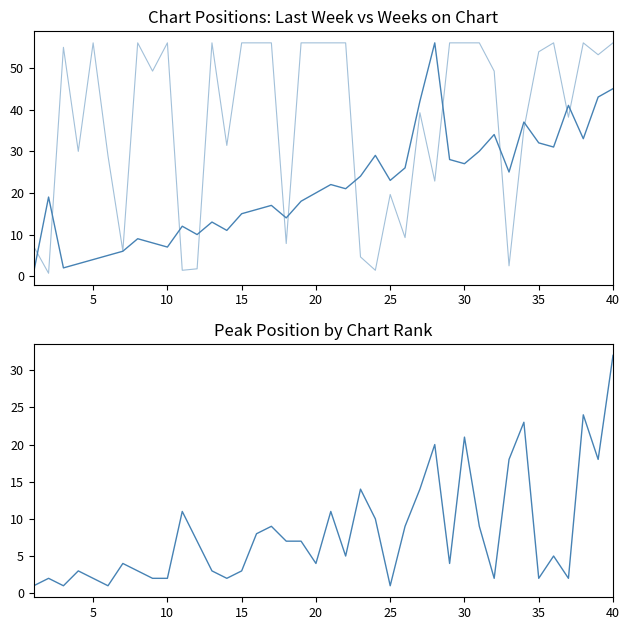

Reading left to right, list all the values displayed in this chart.

Last Week: 1.0	19.0	2.0	3.0	4.0	5.0	6.0	9.0	8.0	7.0	12.0	10.0	13.0	11.0	15.0	16.0	17.0	14.0	18.0	20.0	22.0	21.0	24.0	29.0	23.0	26.0	42.0	56.0	28.0	27.0	30.0	34.0	25.0	37.0	32.0	31.0	41.0	33.0	43.0	45.0
Weeks on Chart (scaled): 7.1	0.7	54.9	30.0	56.0	28.9	6.1	56.0	49.2	56.0	1.4	1.8	56.0	31.4	56.0	56.0	56.0	7.8	56.0	56.0	56.0	56.0	4.6	1.4	19.6	9.3	39.2	22.8	56.0	56.0	56.0	49.2	2.5	35.3	53.9	56.0	38.2	56.0	53.1	56.0
Peak Position: 1.0	2.0	1.0	3.0	2.0	1.0	4.0	3.0	2.0	2.0	11.0	7.0	3.0	2.0	3.0	8.0	9.0	7.0	7.0	4.0	11.0	5.0	14.0	10.0	1.0	9.0	14.0	20.0	4.0	21.0	9.0	2.0	18.0	23.0	2.0	5.0	2.0	24.0	18.0	32.0